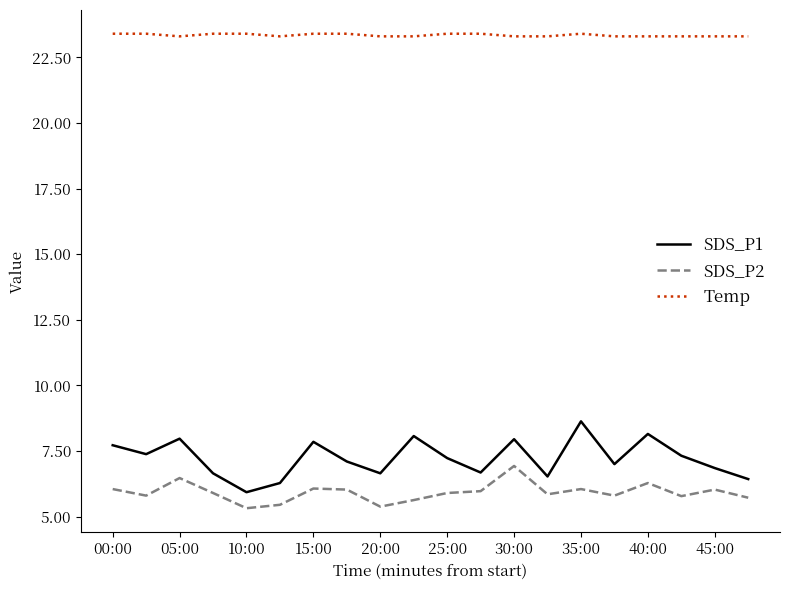

What is the lowest value of the Temp series?

23.3